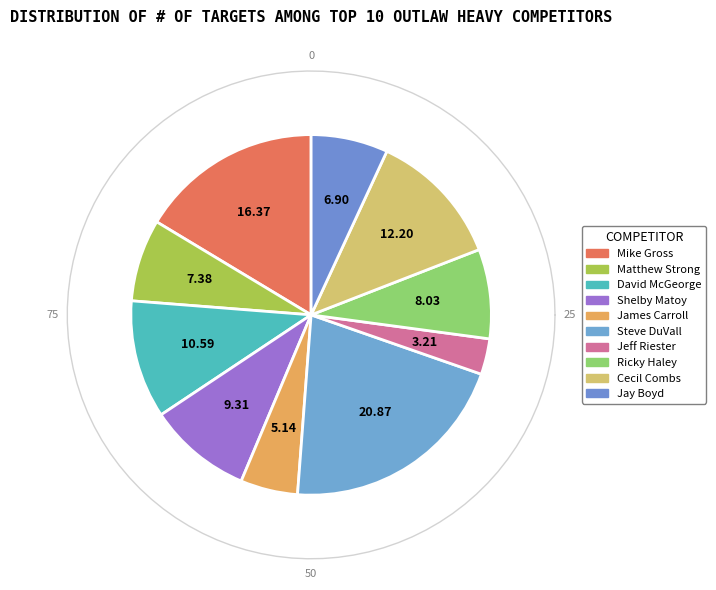

Which category has the biggest portion of the pie?

Steve DuVall